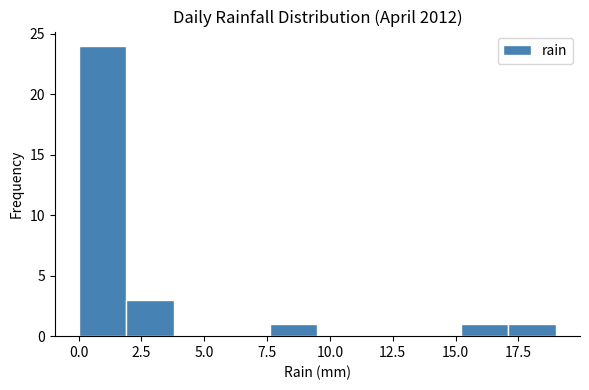

Read against the x-axis, roughly where is the centre of the tallest bar?

1.0